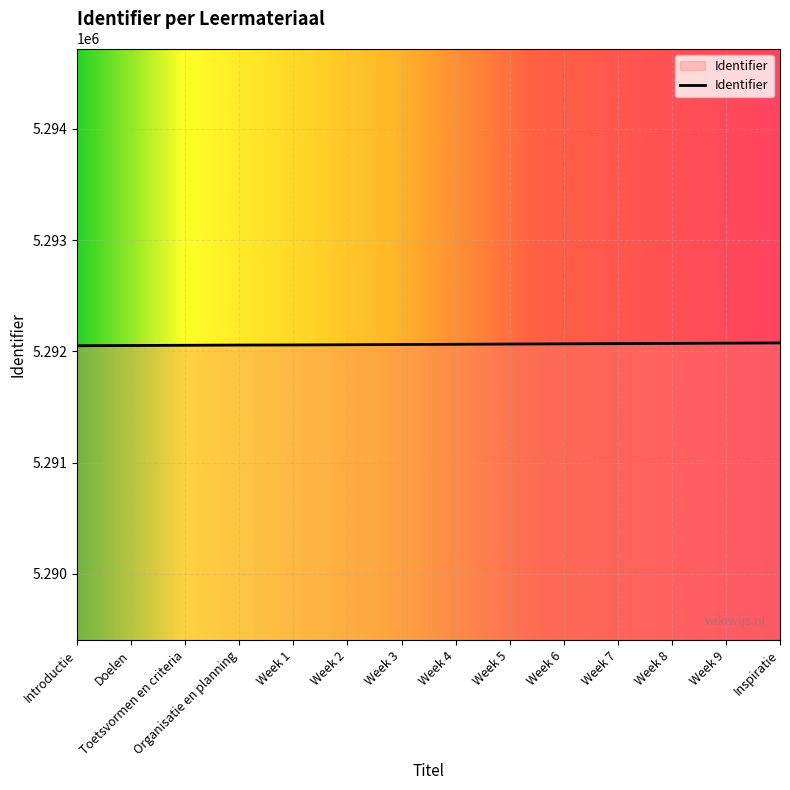

What is the minimum value shown in the chart?

5292050